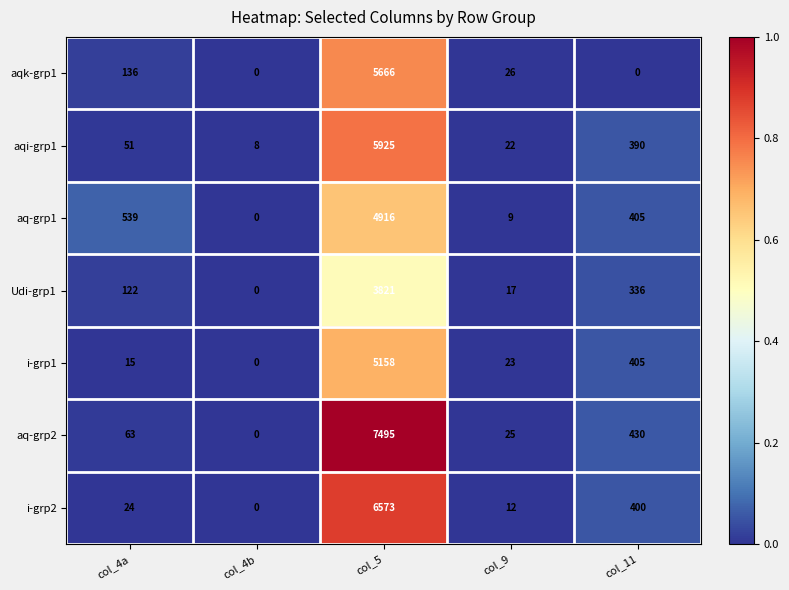

What is the difference between the maximum and second lowest values in the aqi-grp1 series?

5903